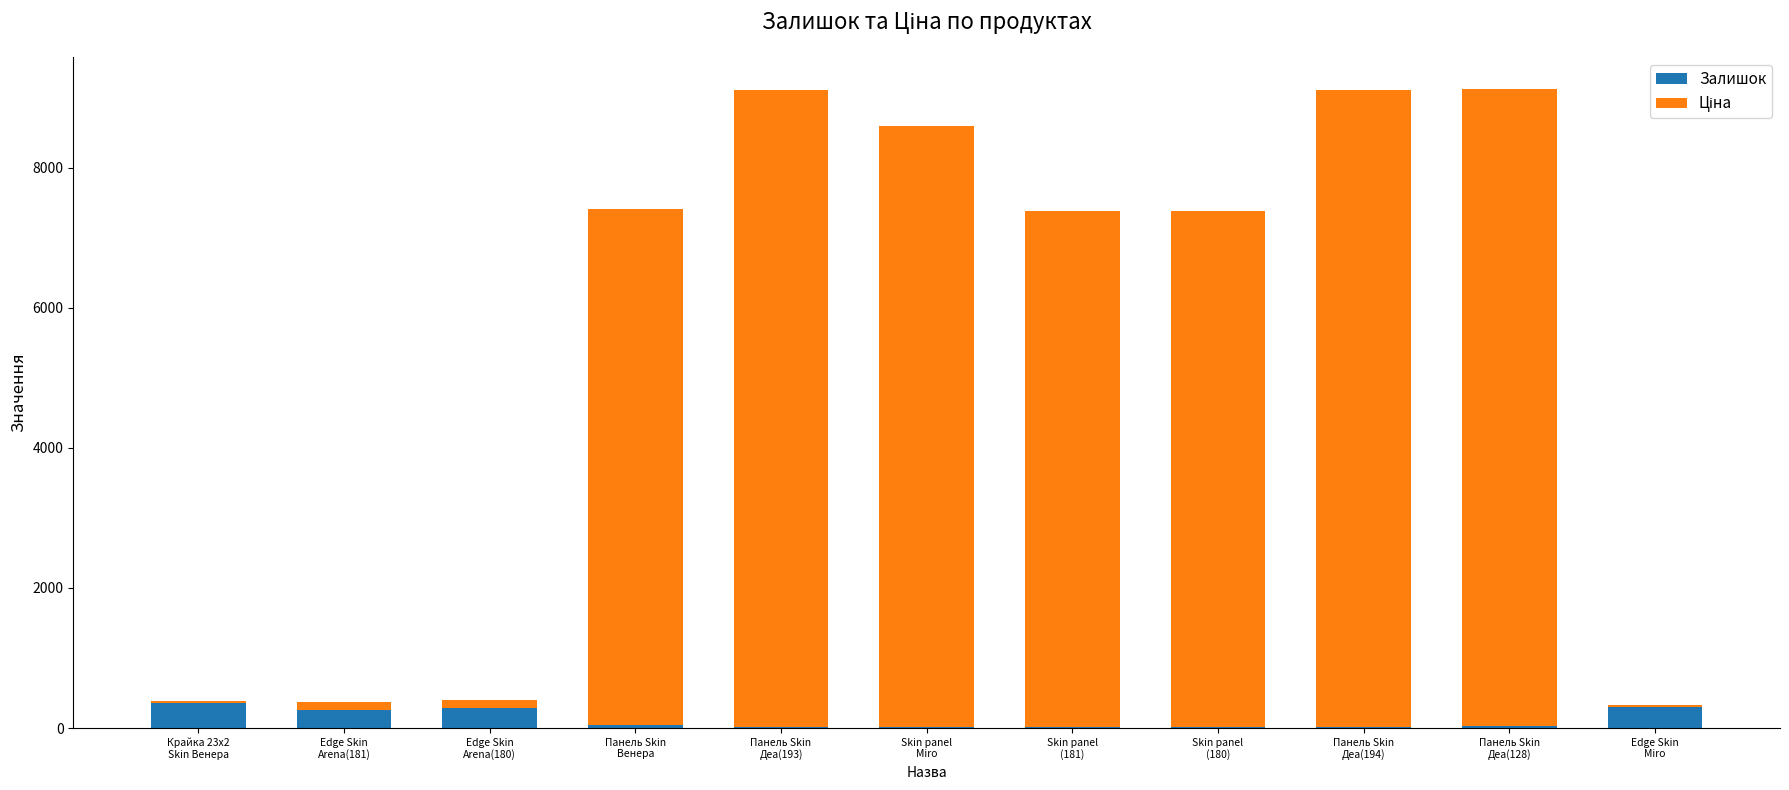

What is the maximum value for Залишок?

360.0